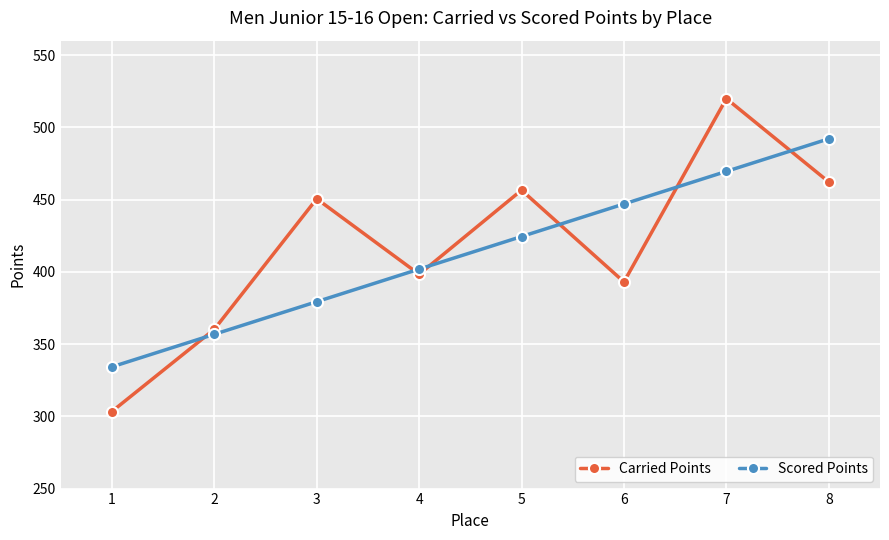

Rank the series at 6 from highest to lowest value.

Scored Points, Carried Points